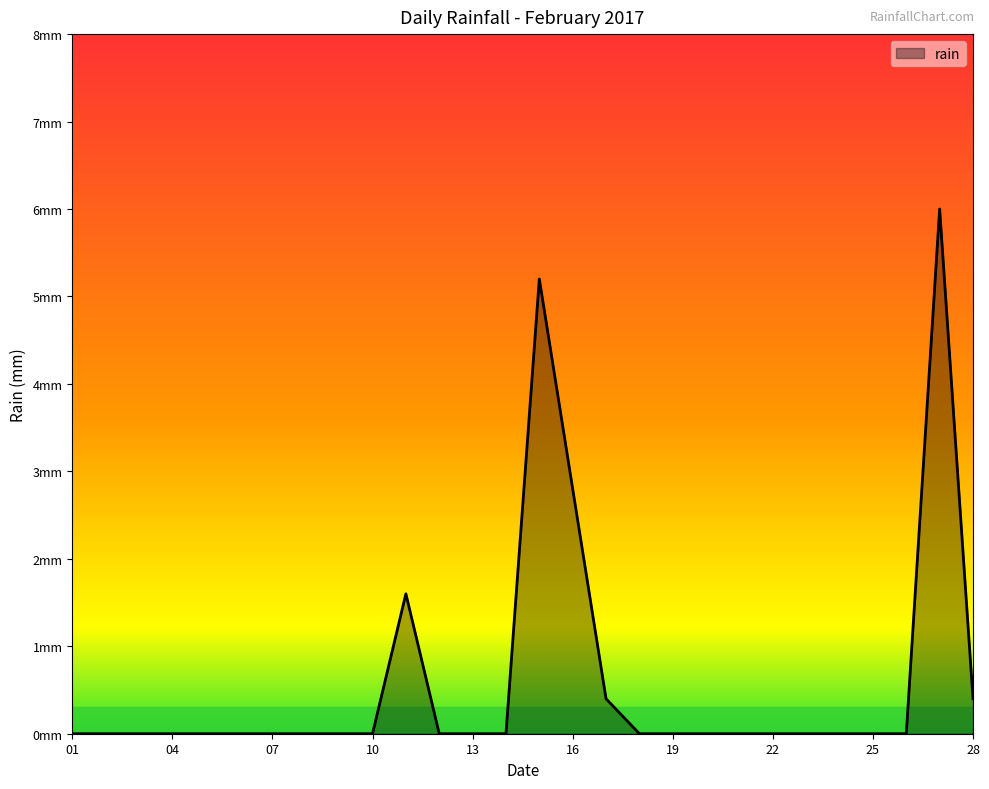

Is this an area chart (filled region under the line)?

Yes